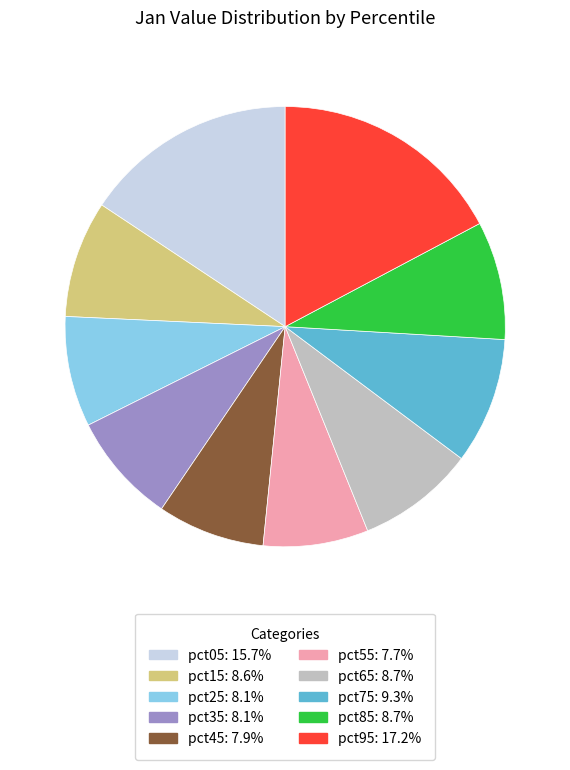

The pct45 slice represents 13% of the pie. True or false?

False